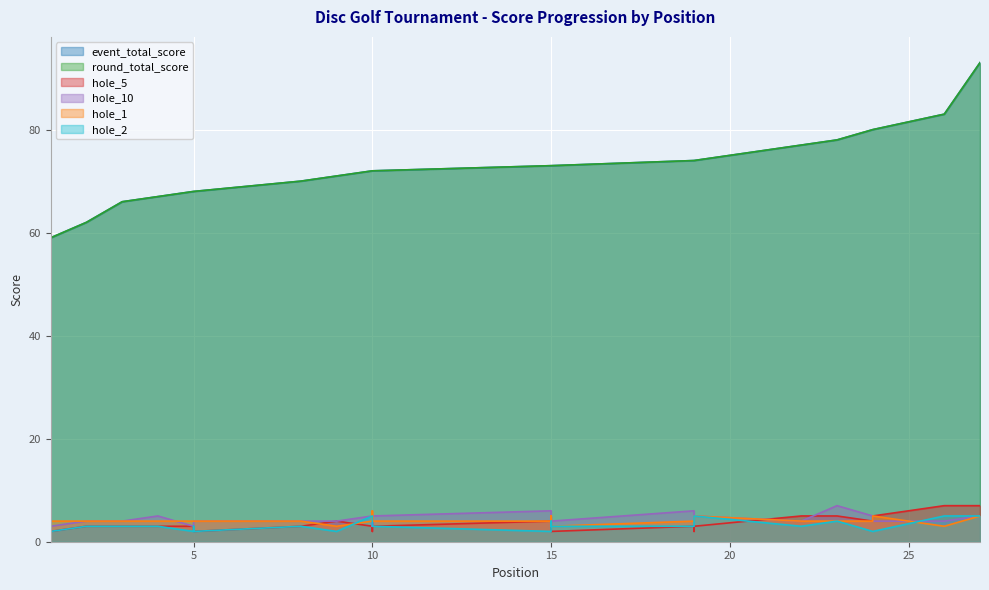

Is it true that hole_2 equals 3 at 19?

True